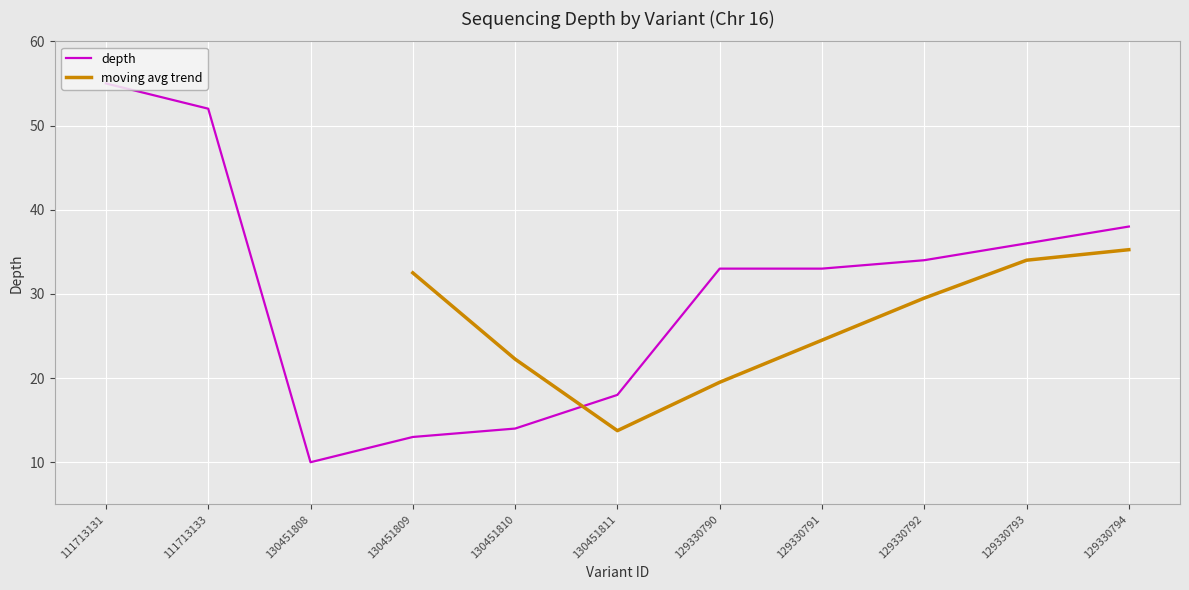

What value does the data have at 130451811, to the nearest 5?

20